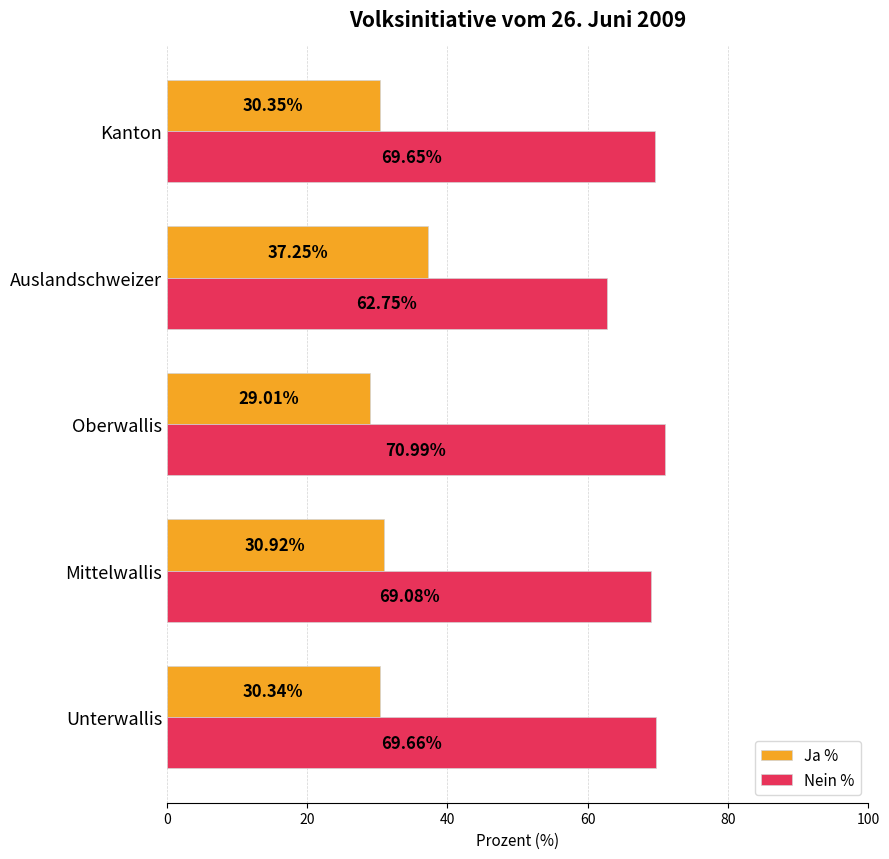

What is the sum of the Ja % values at Kanton and Auslandschweizer?

67.6